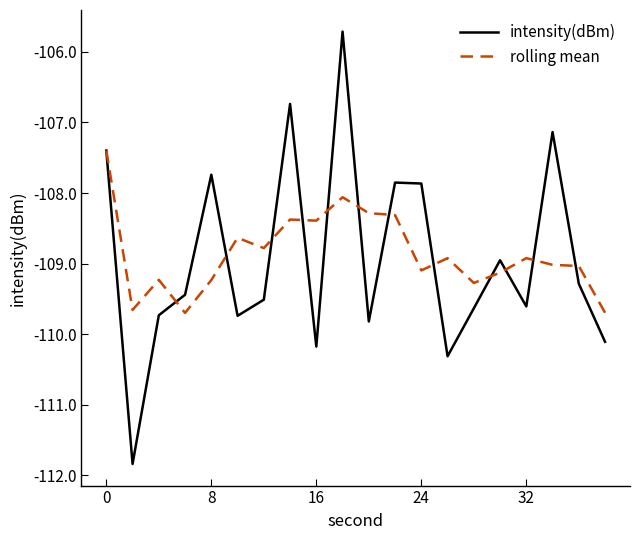

Rank the series by their maximum value, from lowest to highest.

rolling mean, intensity(dBm)